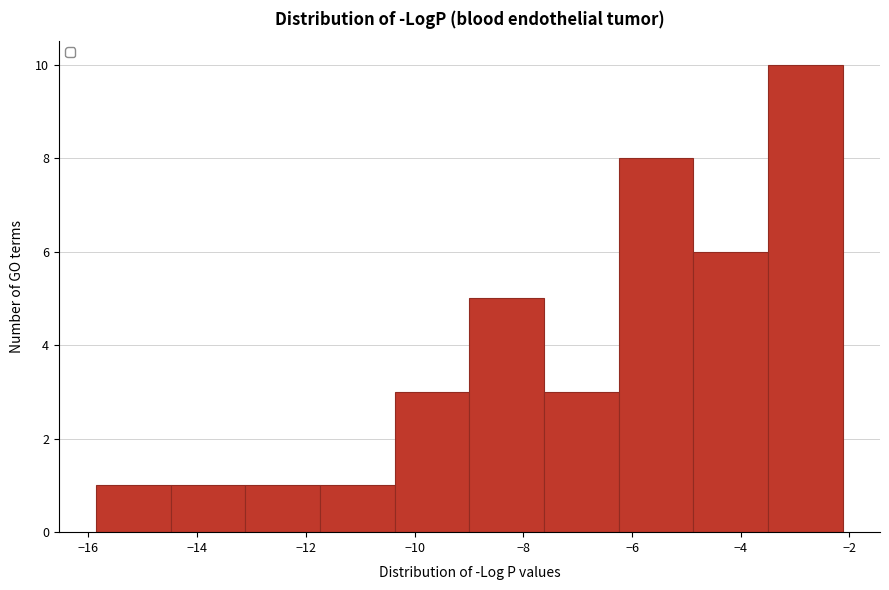

Which range on the x-axis has the tallest bar?

-3.4 to -2.2